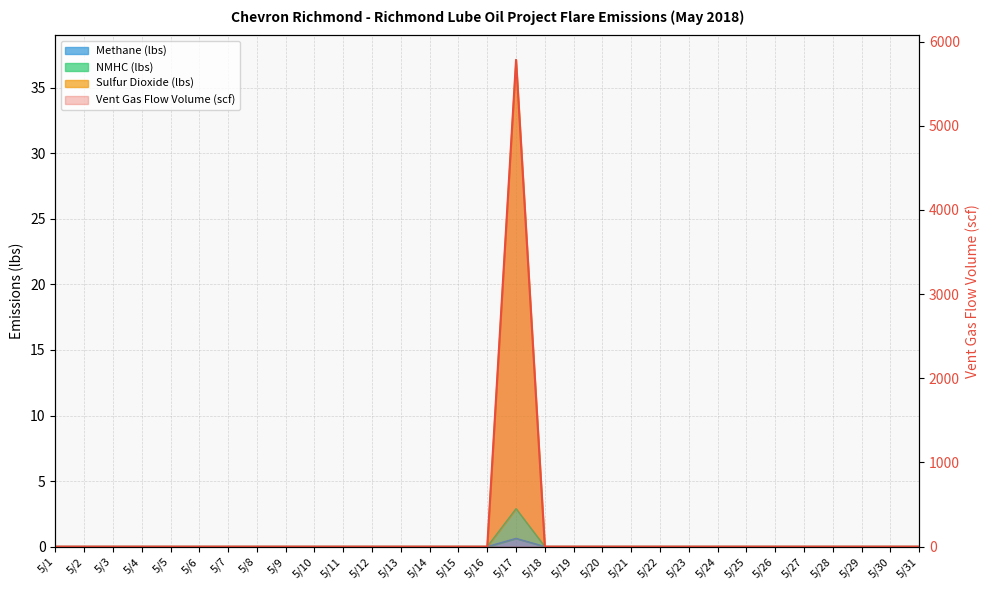

Reading left to right, extract all data points from this chart.

0.0	0.0	0.0	0.0	0.0	0.0	0.0	0.0	0.0	0.0	0.0	0.0	0.0	0.0	0.0	0.0	5784.4	0.0	0.0	0.0	0.0	0.0	0.0	0.0	0.0	0.0	0.0	0.0	0.0	0.0	0.0